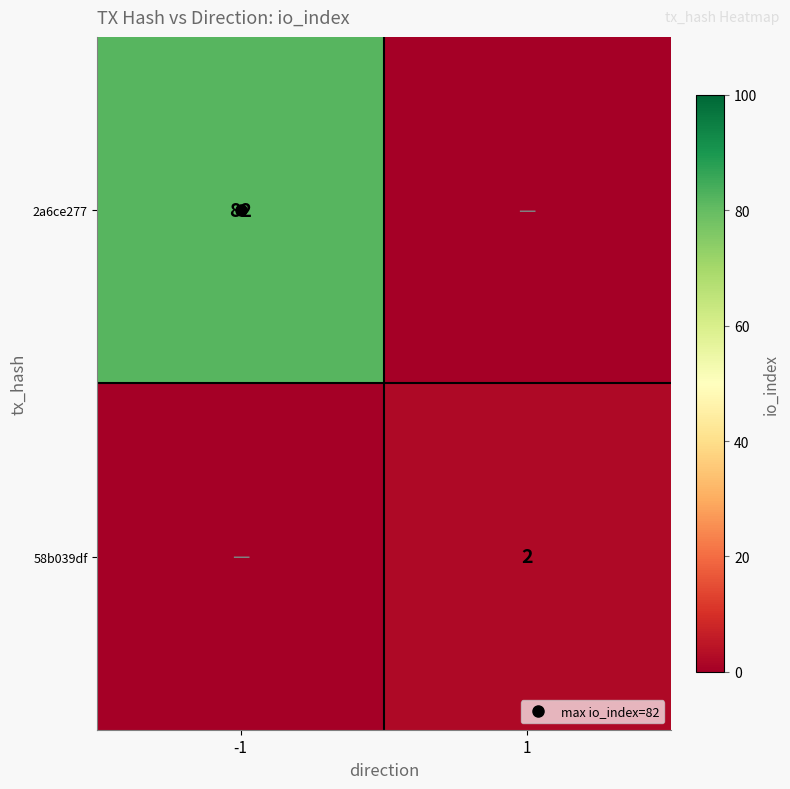

At which category is the sum across all series the highest?

-1